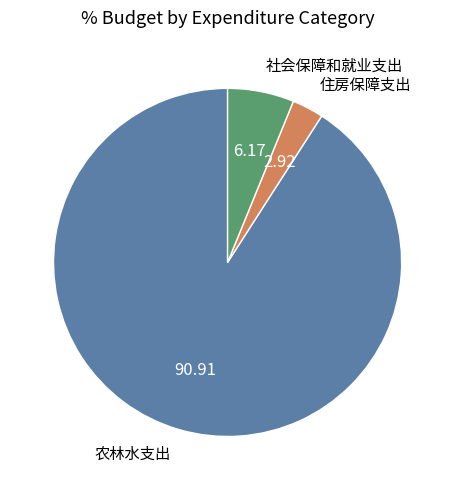

Is there a majority slice in this chart?

Yes